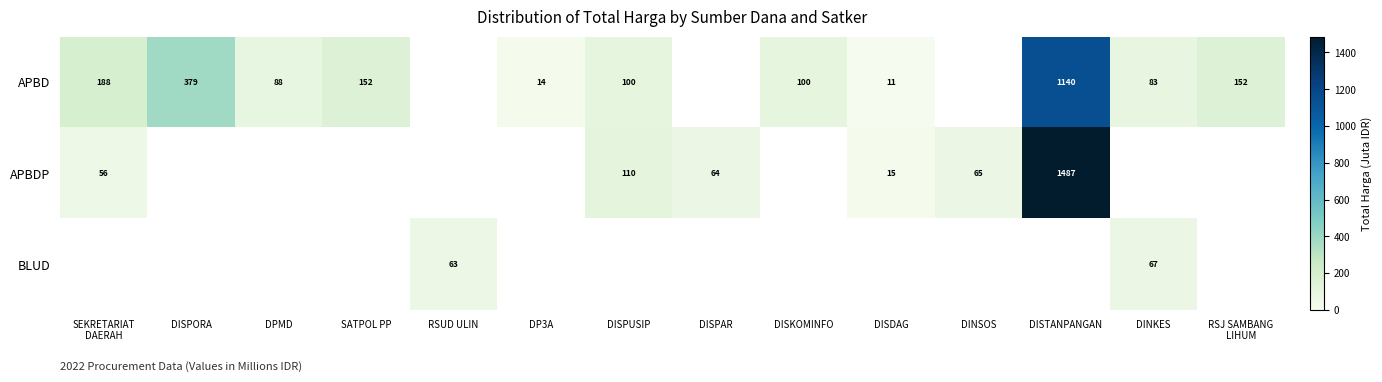

How many data points does each series have?

14